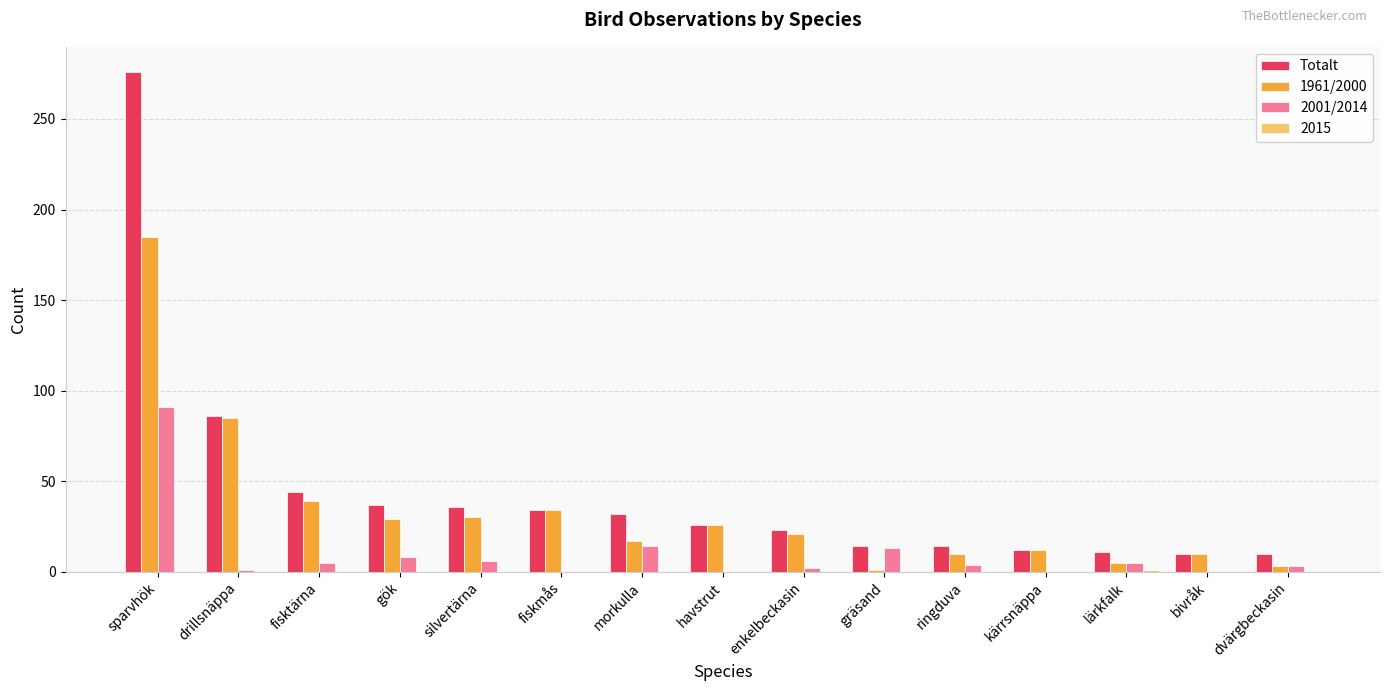

True or false: 1961/2000 has a value of 68 at fisktärna.

False